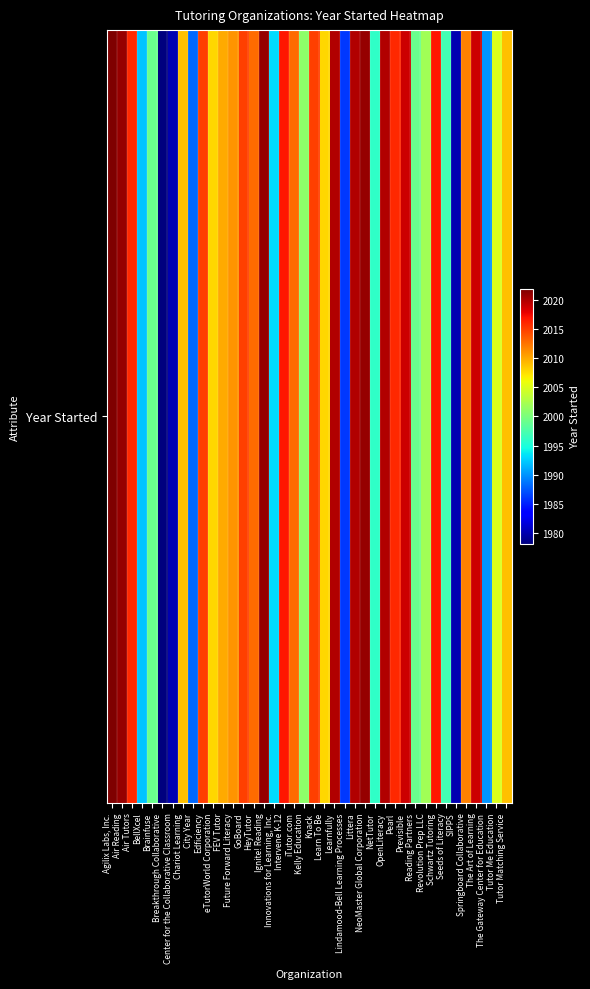

Reading left to right, what are all the values shown in this chart?

Agilix Labs, Inc.=2022	Air Reading=2021	Air Tutors=2016	BellXcel=1992	Brainfuse=1999	Breakthrough Collaborative=1978	Center for the Collaborative Classroom=1980	Chariot Learning=2009	City Year=1988	Edficiency=2015	eTutorWorld Corporation=2008	FEV Tutor=2010	Future Forward Literacy=2011	GoBoard=2015	HeyTutor=2013	Ignite! Reading=2021	Innovations for Learning, Inc.=1993	Intervene K-12=2017	iTutor.com=2013	Kelly Education=2001	Knack=2015	Learn To Be=2008	Learnfully=2020	Lindamood-Bell Learning Processes=1986	Littera=2020	NeoMaster Global Corporation=2021	NetTutor=1996	OpenLiteracy=2020	Pearl=2016	Previsible=2019	Reading Partners=1999	Revolution Prep LLC=2002	Schwartz Tutoring=2017	Seeds of Literacy=1997	SIPPS=1980	Springboard Collaborative=2012	The Art of Learning=2019	The Gateway Center for Education=1990	Tutor Me Education=2005	Tutor Matching Service=2009